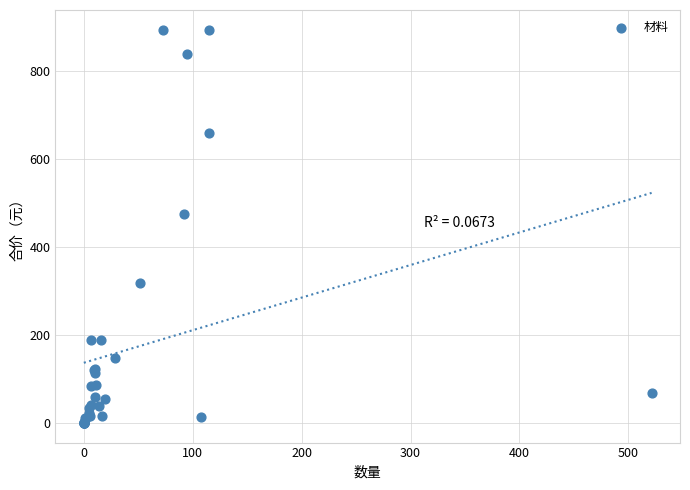

What Y value in the scatter plot is closest to 447?

474.9